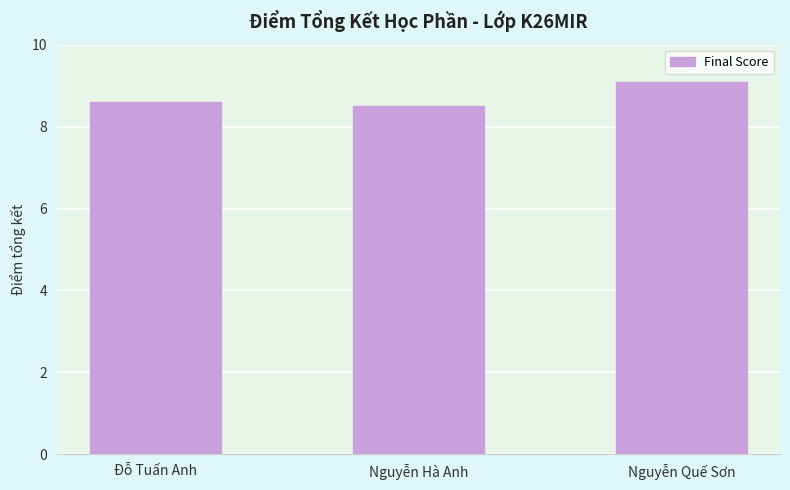

Reading right to left, what are all the values shown in this chart?

Nguyễn Quế Sơn=9.1	Nguyễn Hà Anh=8.5	Đỗ Tuấn Anh=8.6